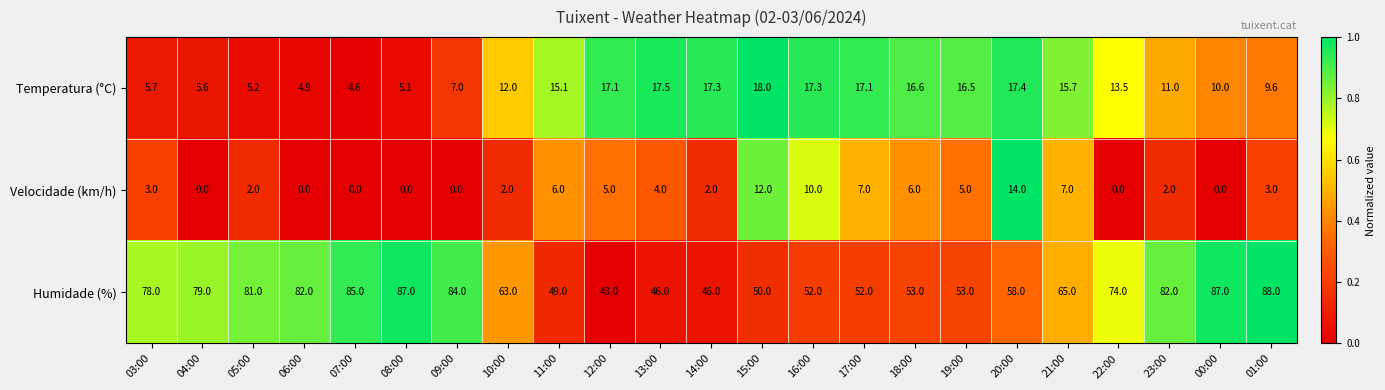

True or false: Velocidade (km/h) has a value of 0.0 at 06:00.

True